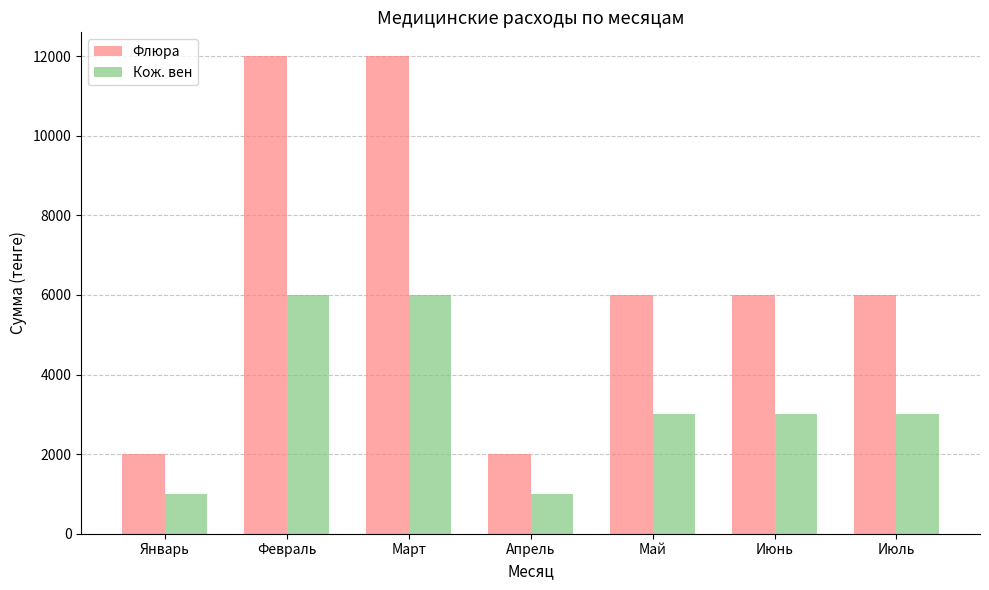

Which series has the largest range (max minus min)?

Флюра